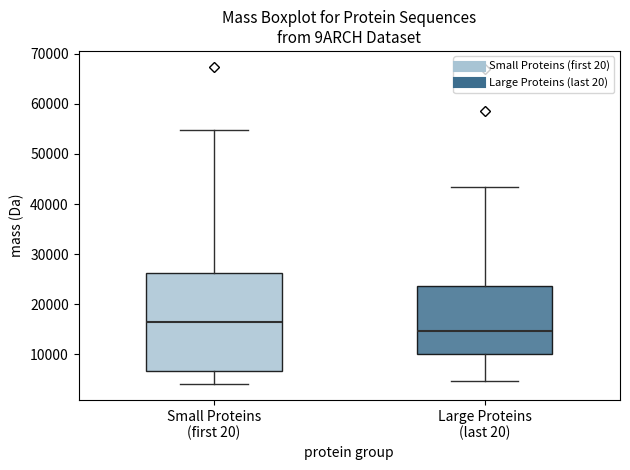

Comparing the boxes themselves (not the whiskers), which one is the tallest?

Small Proteins (first 20)